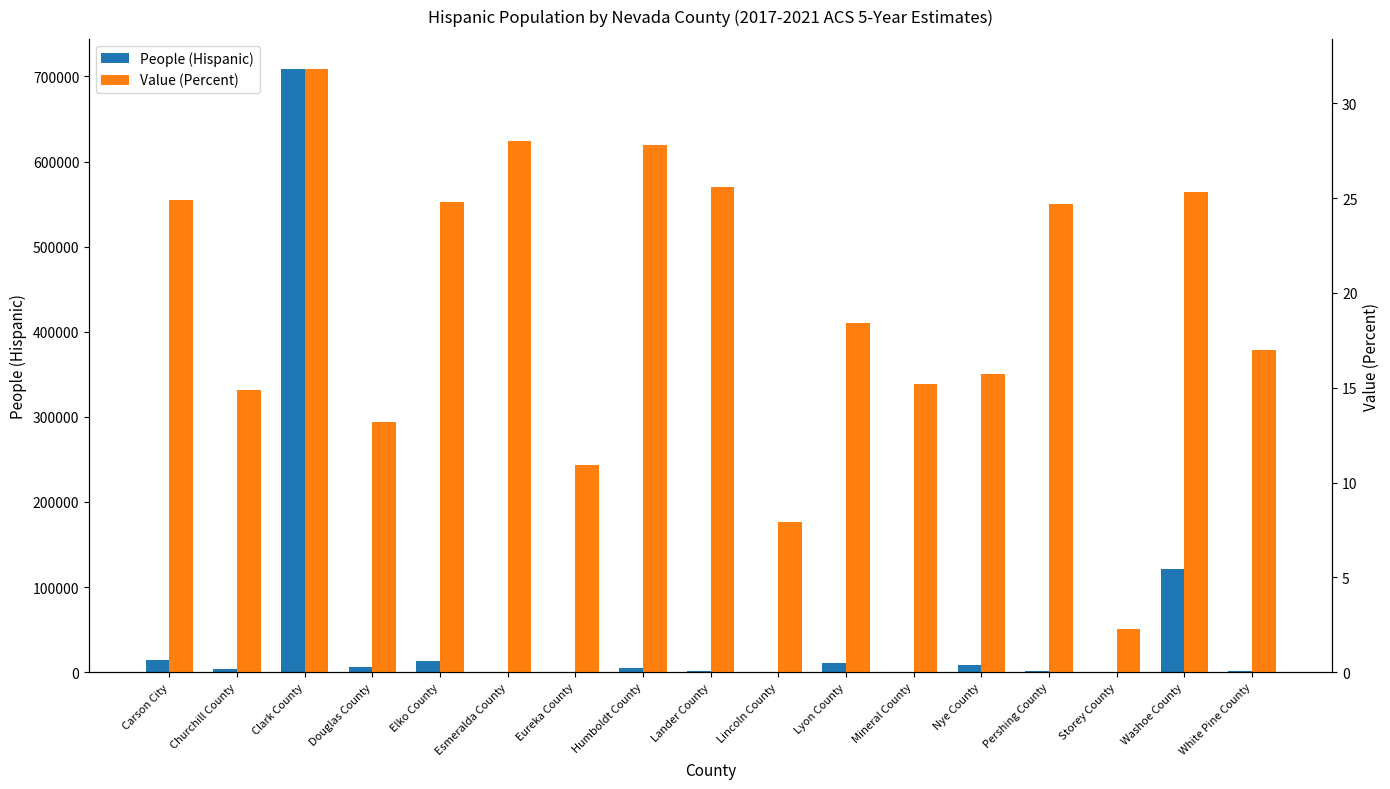

Rank the series by their average value, from highest to lowest.

People (Hispanic), Value (Percent)